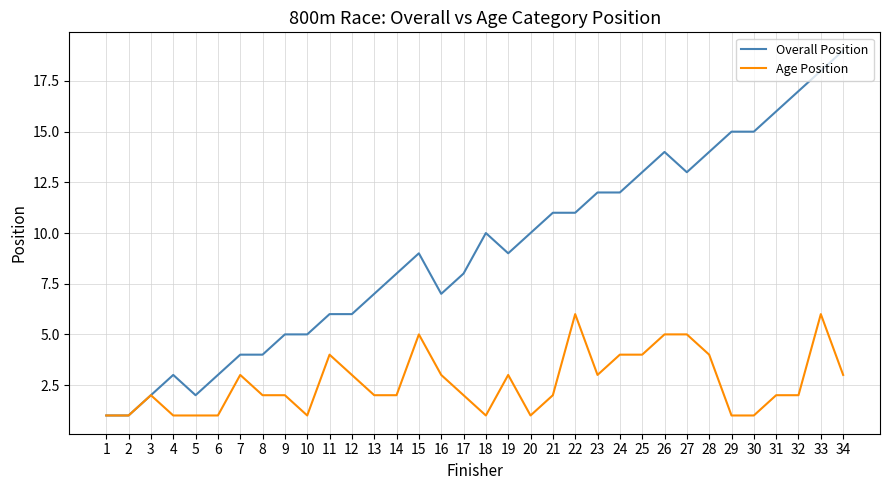

Where is the first local maximum for Overall Position?

4